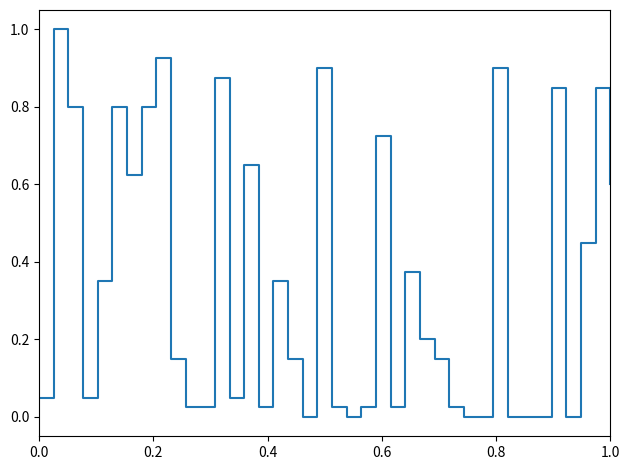

What is the maximum value shown in the chart?

1.0